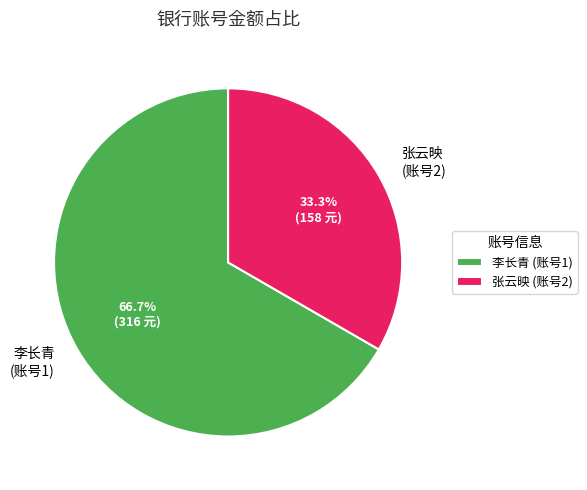

How many slices are in this pie chart?

2